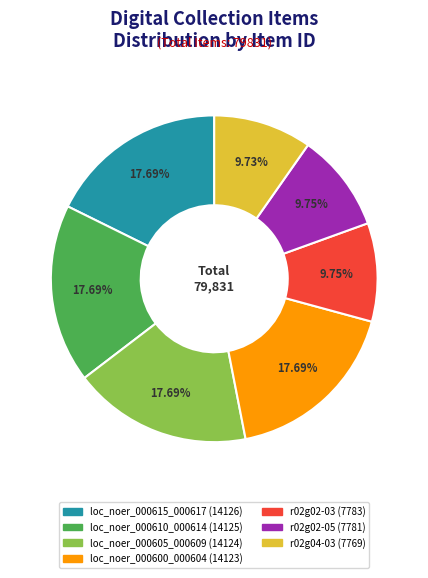

Does any single category account for the majority?

No